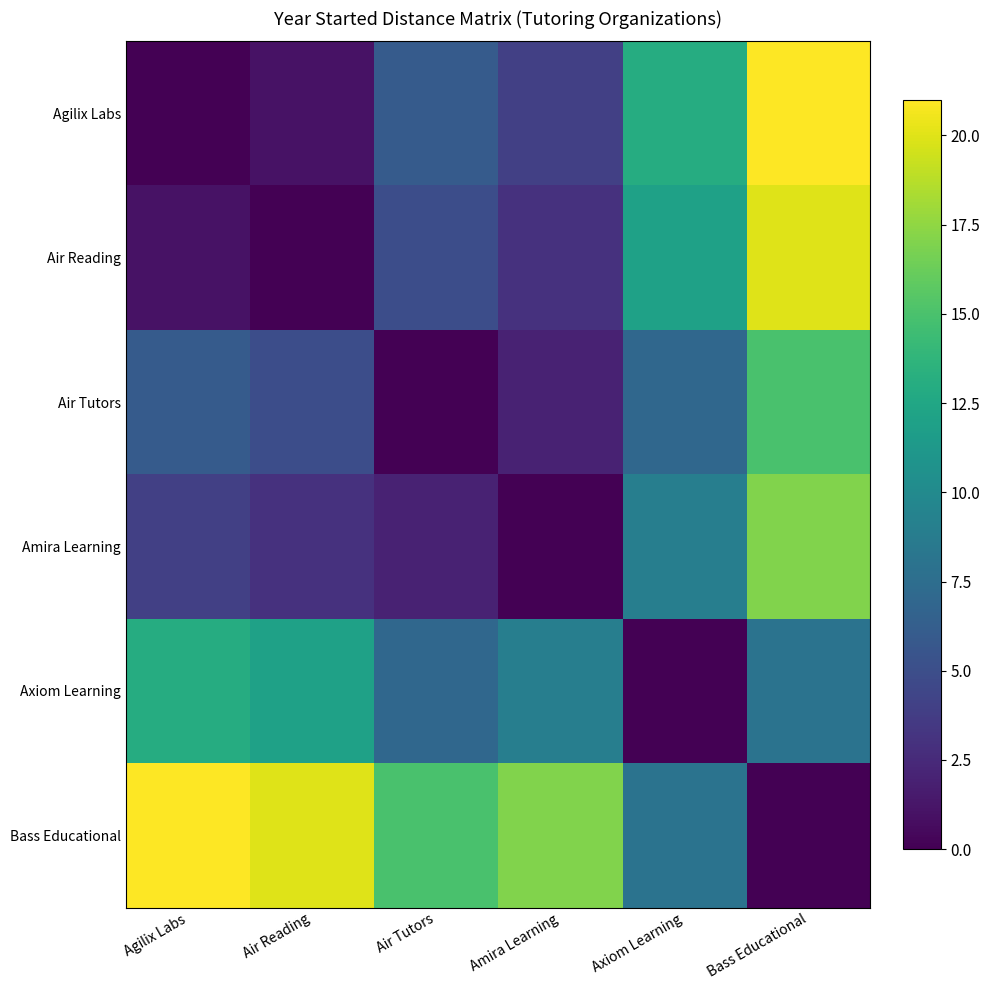

Rank the series at Axiom Learning from highest to lowest value.

Agilix Labs, Air Reading, Amira Learning, Bass Educational, Air Tutors, Axiom Learning